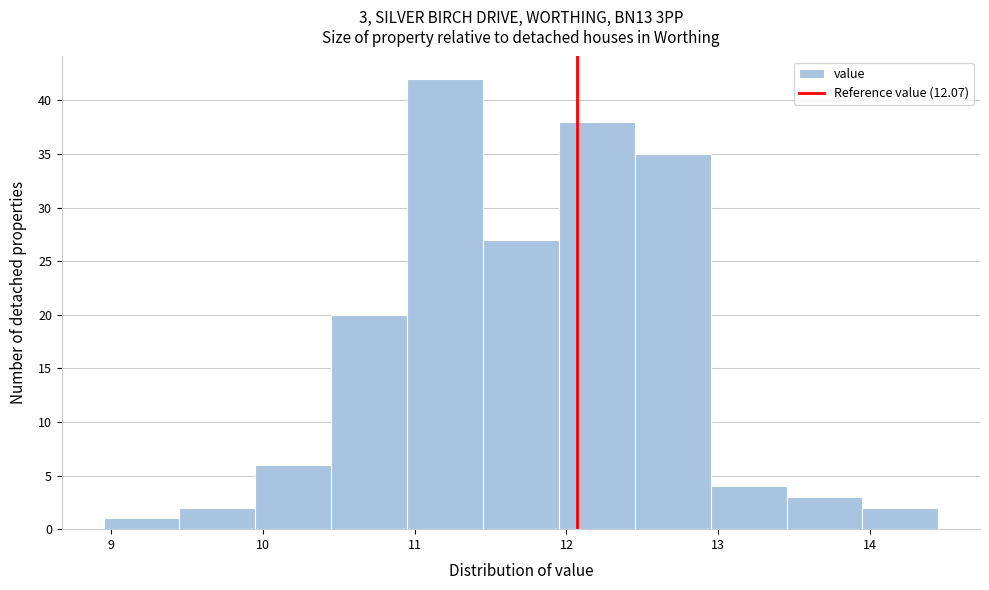

Over which range of the x-axis is the bar tallest?

10.95 to 11.45